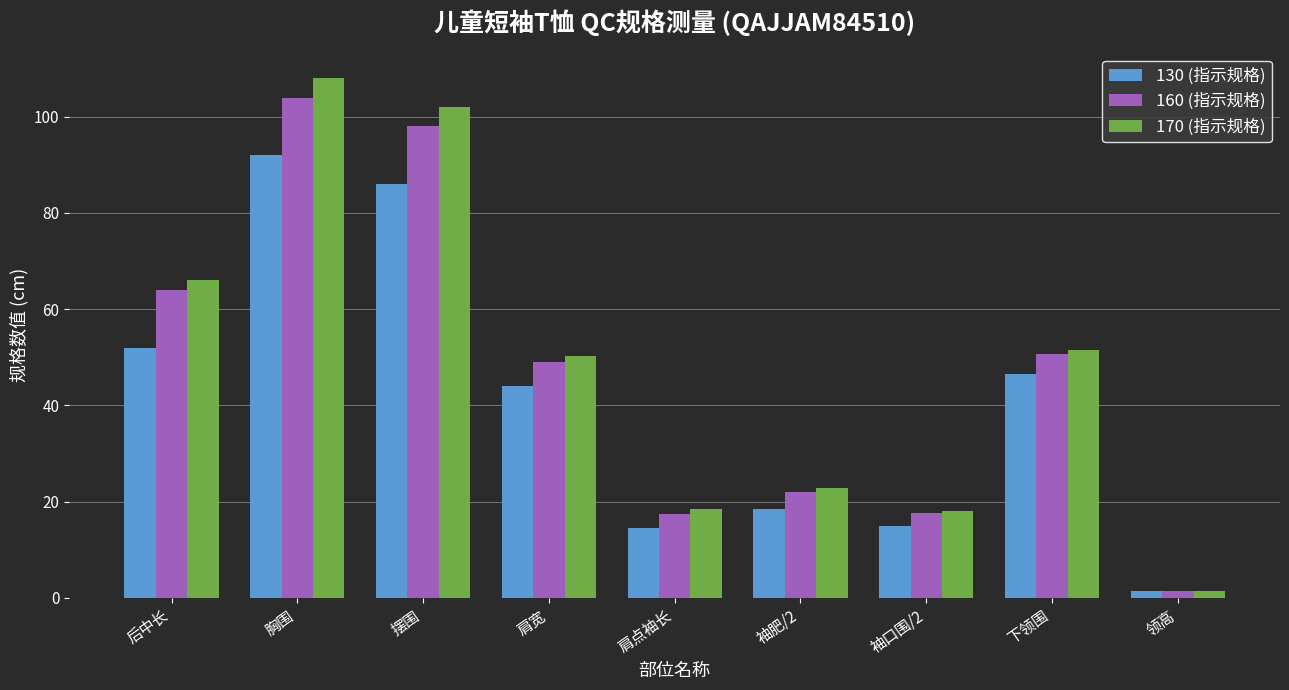

Which series has the largest total across all categories?

170 (指示规格)